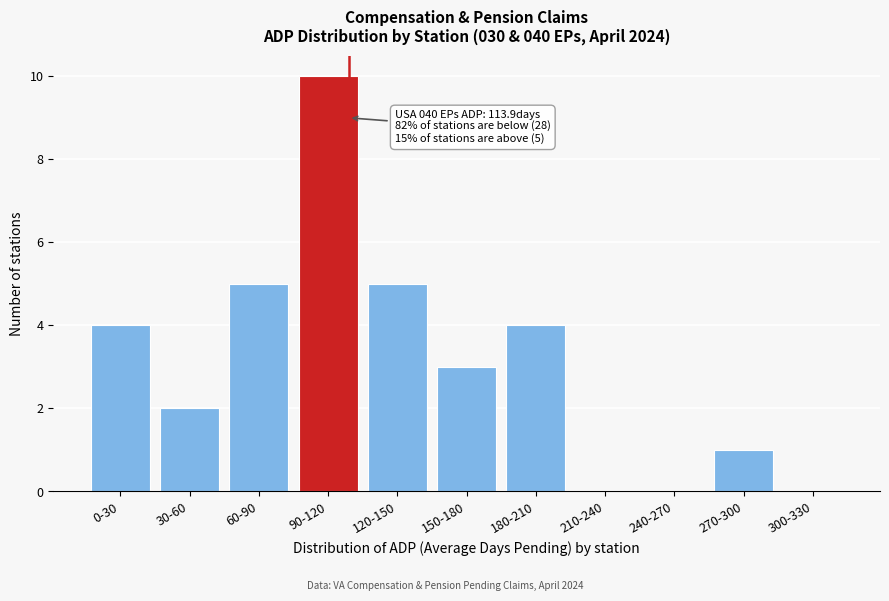

Reading left to right, list all the values displayed in this chart.

0-30=4	30-60=2	60-90=5	90-120=10	120-150=5	150-180=3	180-210=4	210-240=0	240-270=0	270-300=1	300-330=0